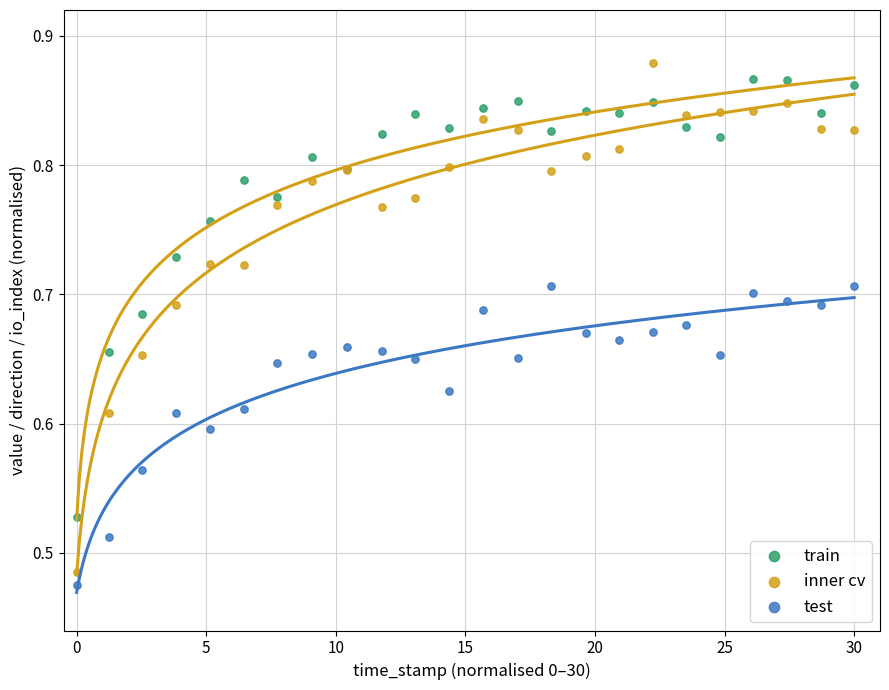

Which series has the widest spread of Y values?

inner cv